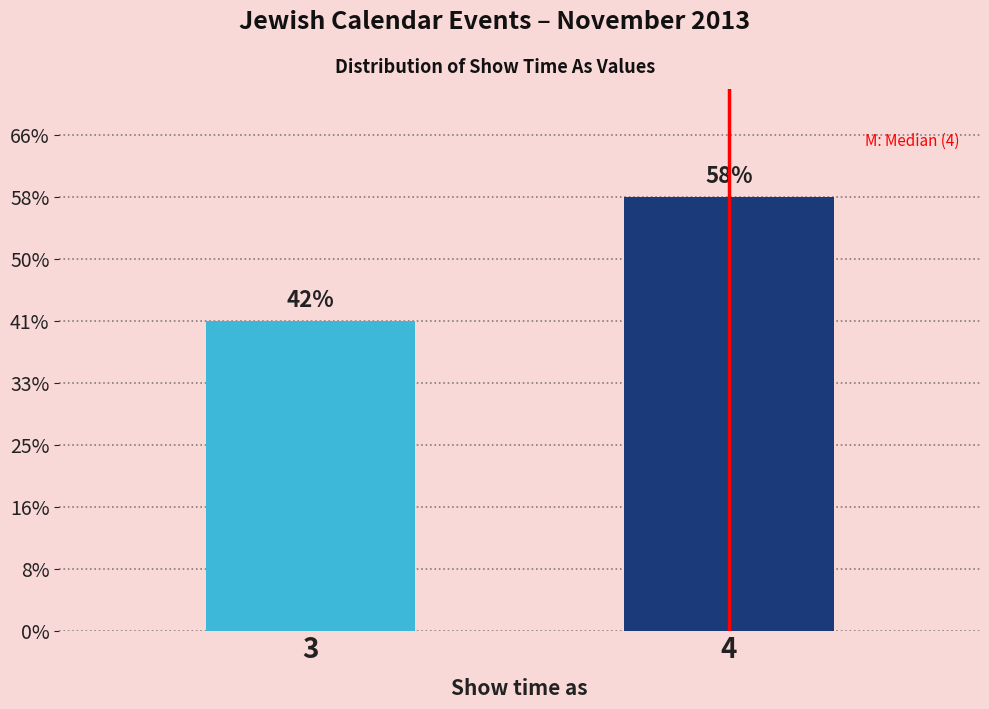

Are the bars horizontal?

No